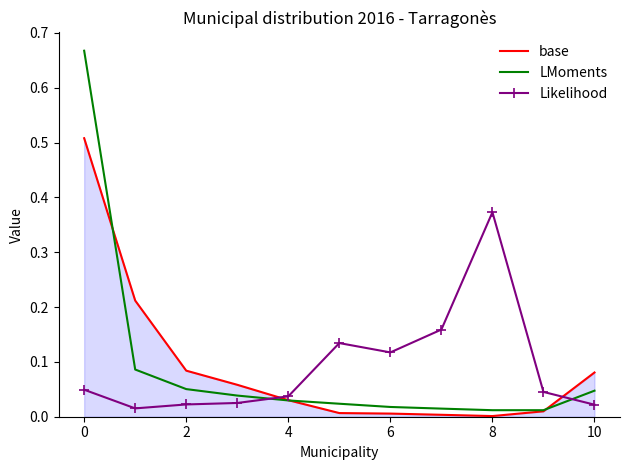

True or false: LMoments and Likelihood intersect in this chart.

True